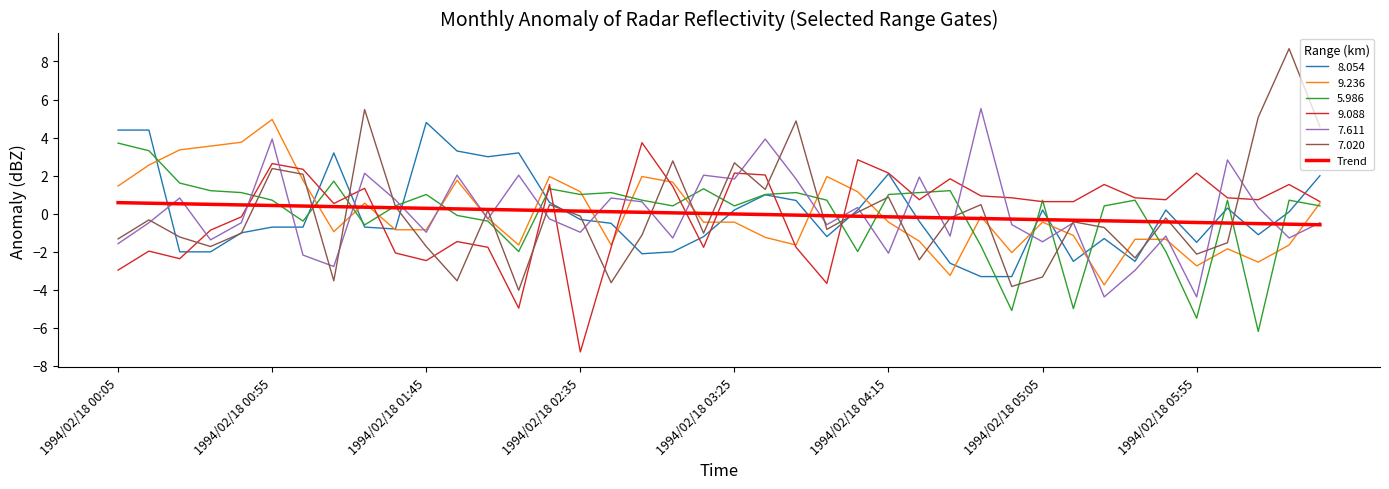

What is the lowest value of the 7.611 series?

-4.4